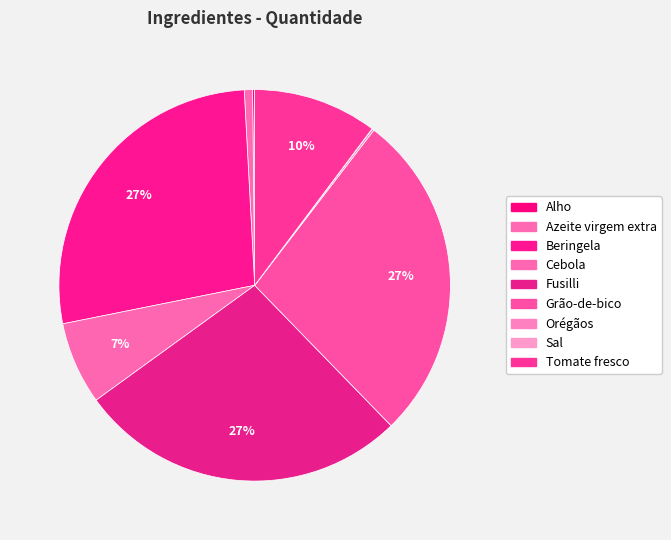

To the nearest percent, what is the average slice percentage?

11%